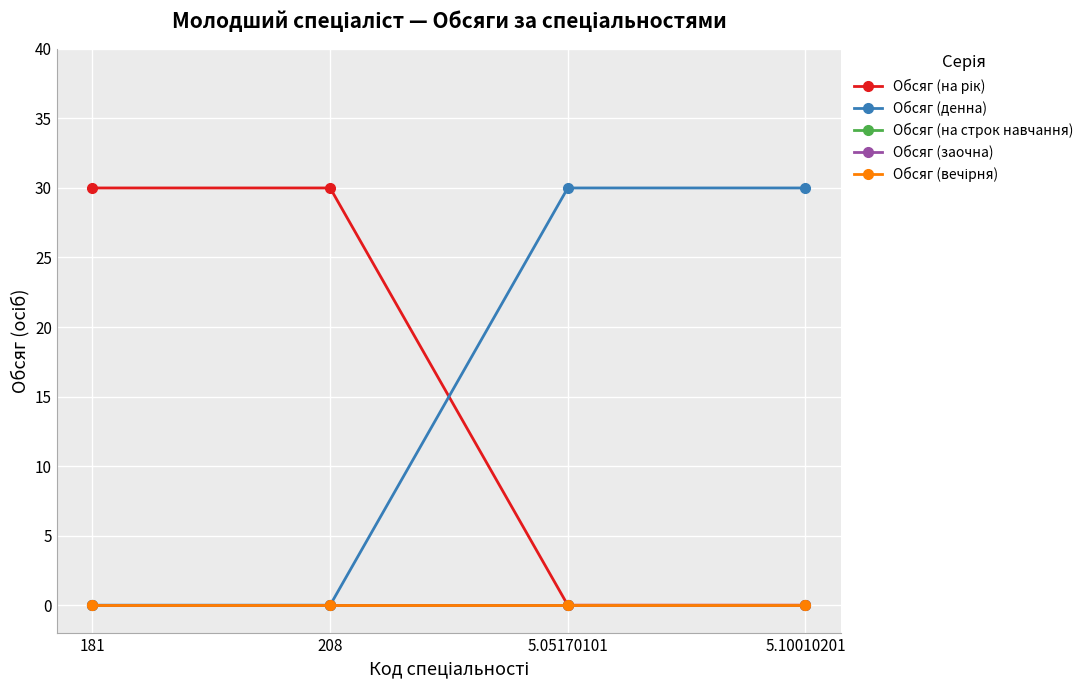

Does the chart have visible grid lines?

Yes